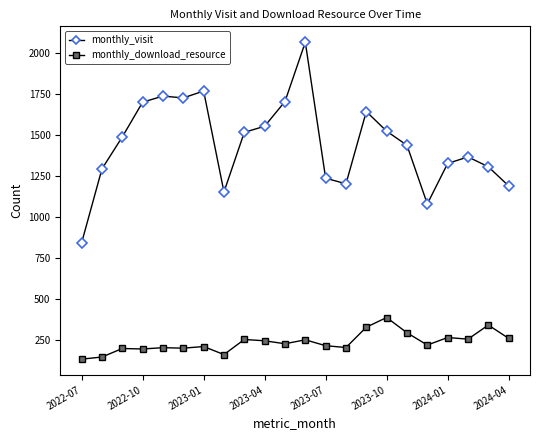

Rank the series by their average value, from highest to lowest.

monthly_visit, monthly_download_resource